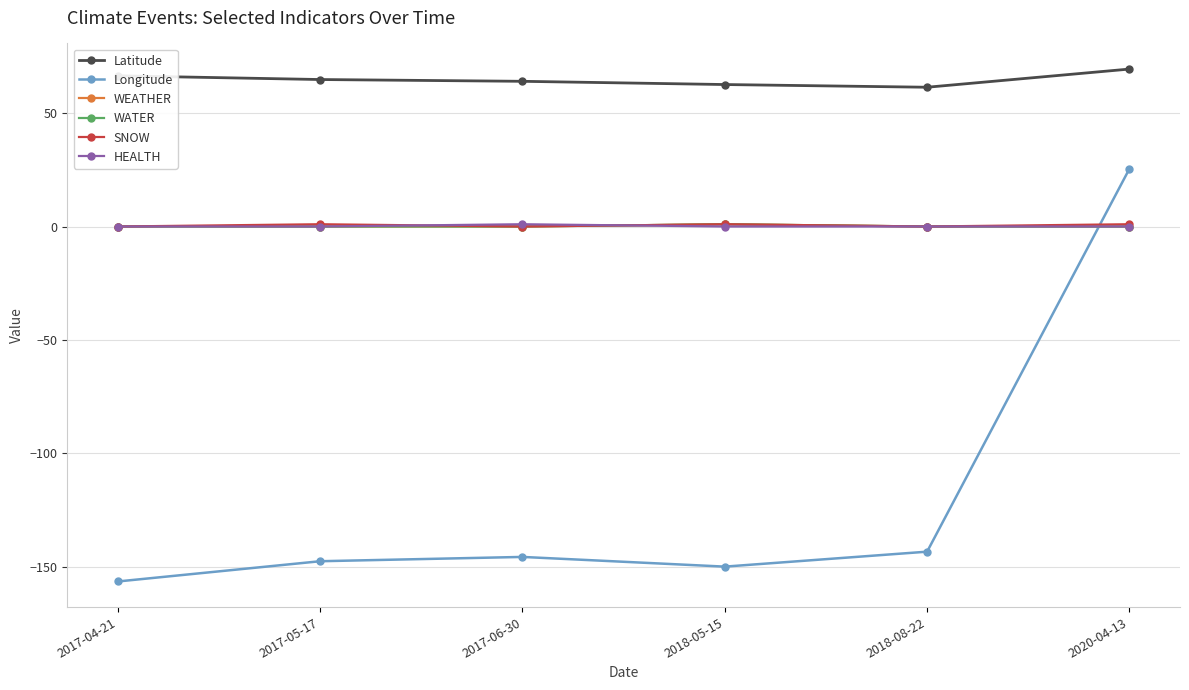

Reading right to left, extract all data points from this chart.

Latitude: 69.4	61.4	62.6	64.0	64.8	66.5
Longitude: 25.5	-143.4	-150.0	-145.7	-147.6	-156.6
WEATHER: 0.0	0.0	1.0	0.0	0.0	0.0
WATER: 0.0	0.0	1.0	0.0	0.0	0.0
SNOW: 1.0	0.0	1.0	0.0	1.0	0.0
HEALTH: 0.0	0.0	0.0	1.0	0.0	0.0